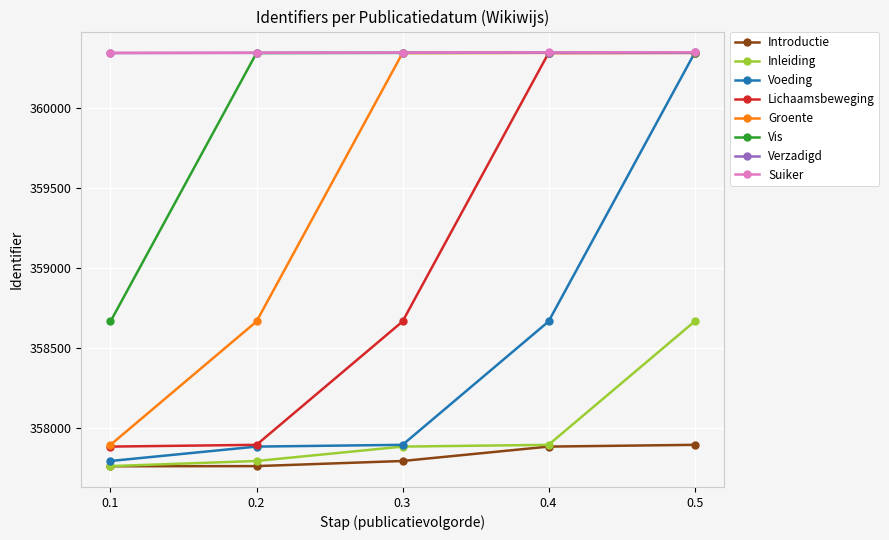

True or false: Vis and Inleiding intersect in this chart.

False